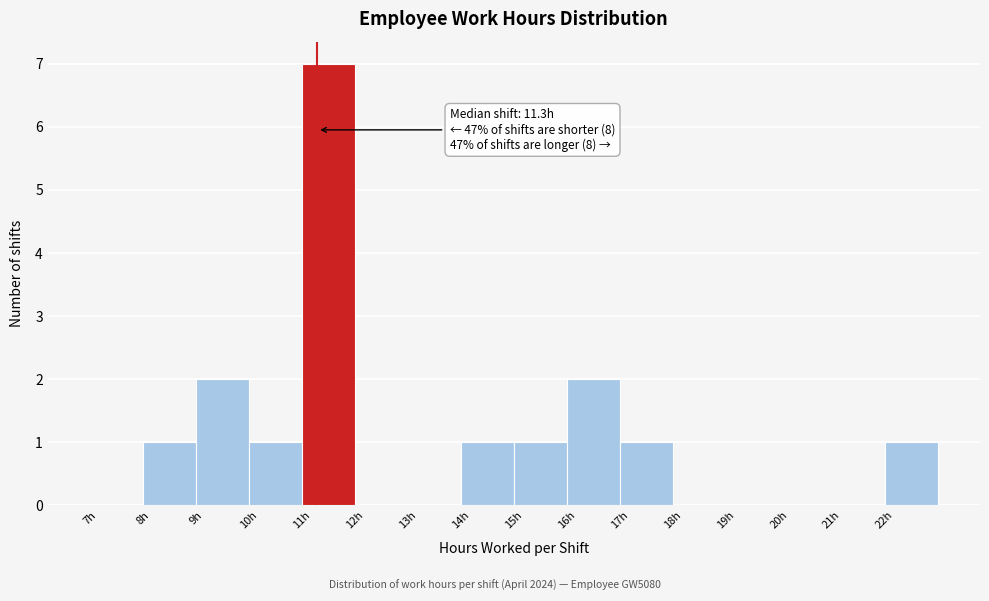

Over which range of the x-axis is the bar tallest?

11 to 12